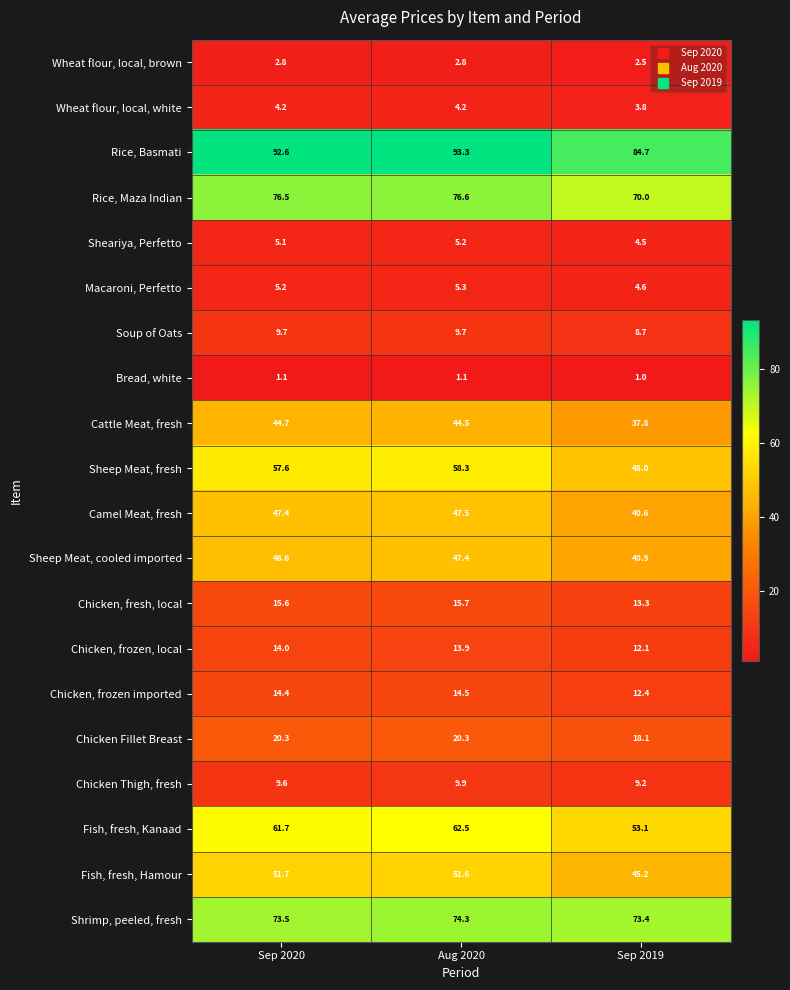

Which series changed the most between Sep 2020 and Sep 2019?

Sheep Meat, fresh